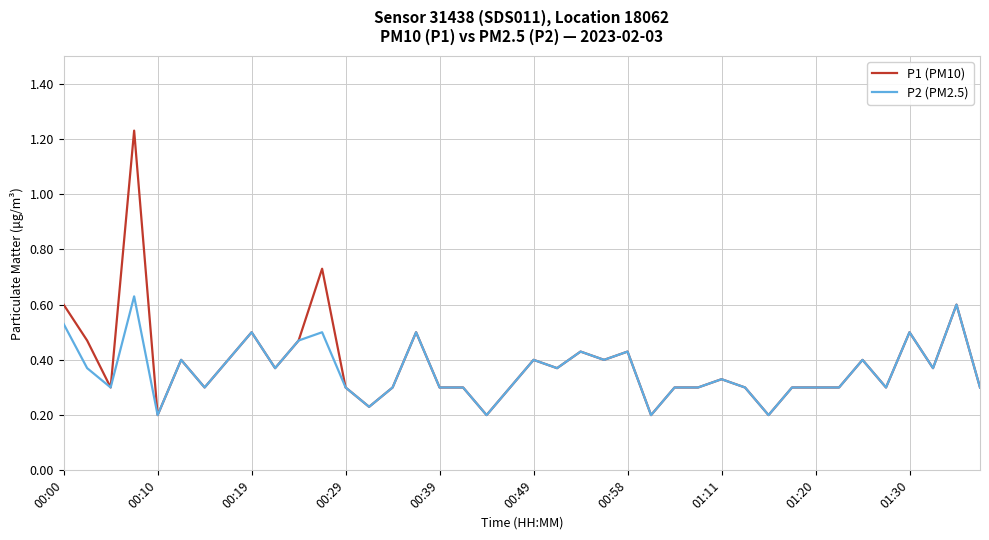

List the series in order of their peak value, lowest first.

P2 (PM2.5), P1 (PM10)